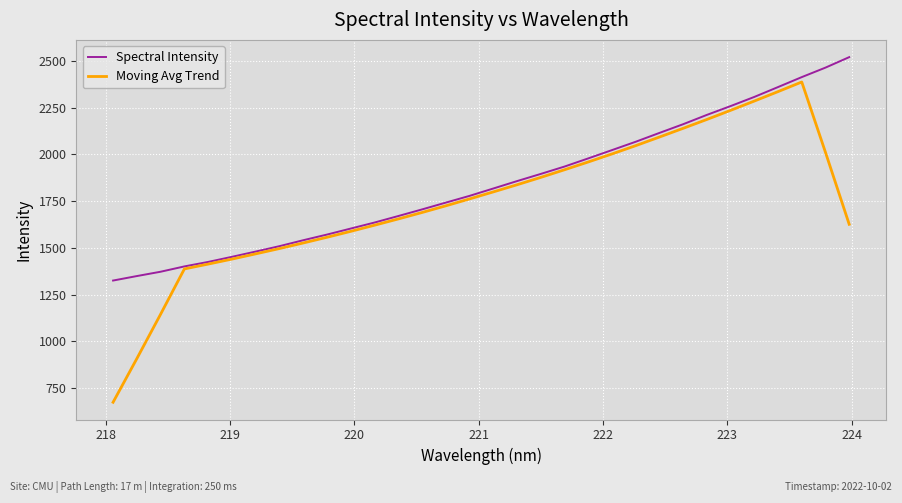

Which series has the largest range (max minus min)?

Moving Avg Trend